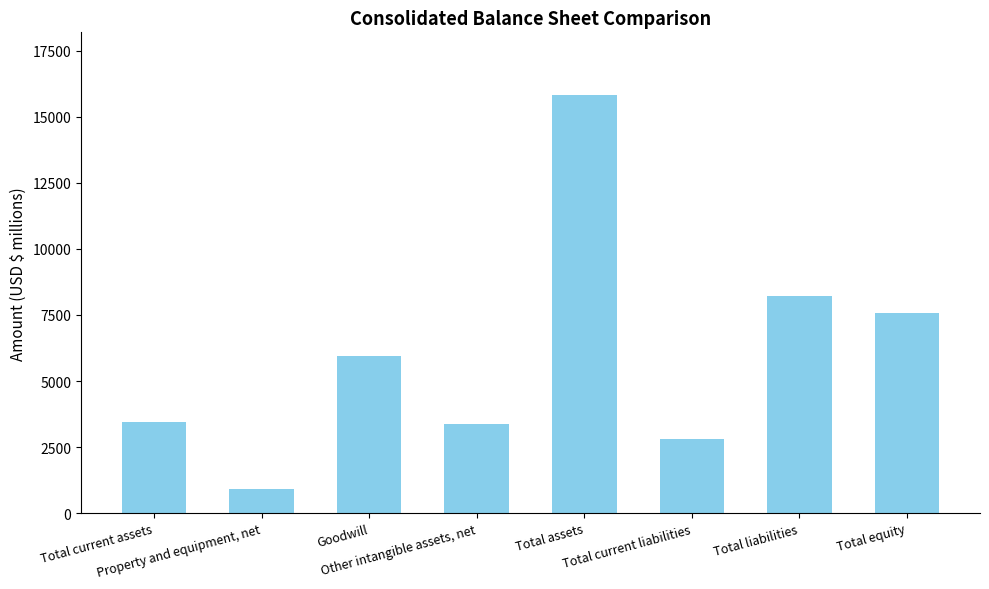

Rank the categories by value from highest to lowest.

Total assets, Total liabilities, Total equity, Goodwill, Total current assets, Other intangible assets, net, Total current liabilities, Property and equipment, net